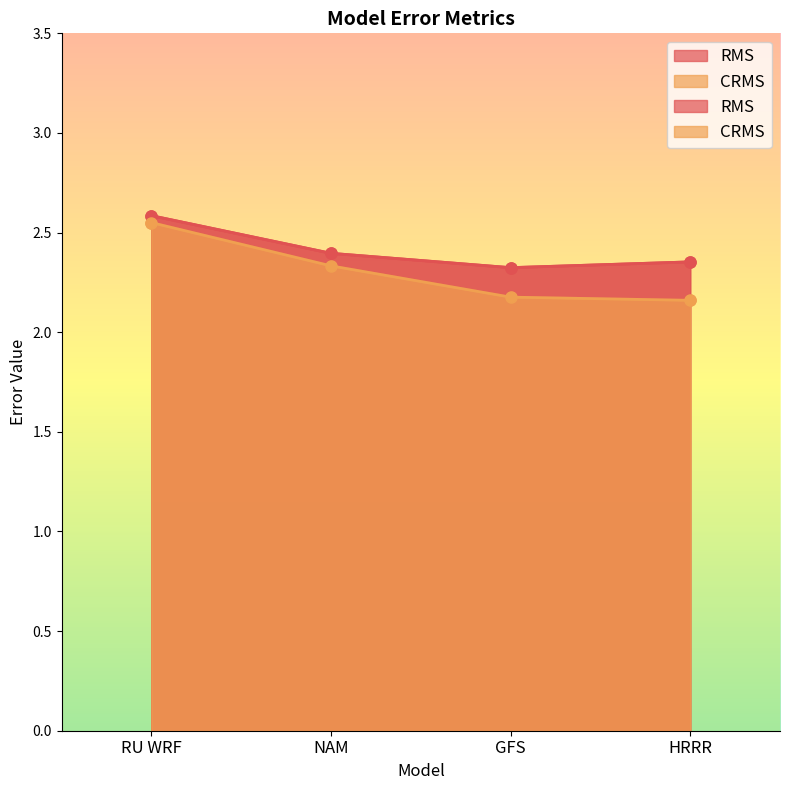

Does the chart have visible grid lines?

No